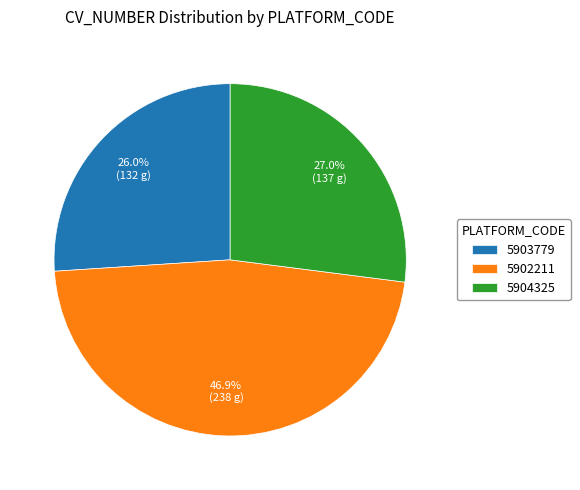

What is the smallest slice in the pie chart?

5903779